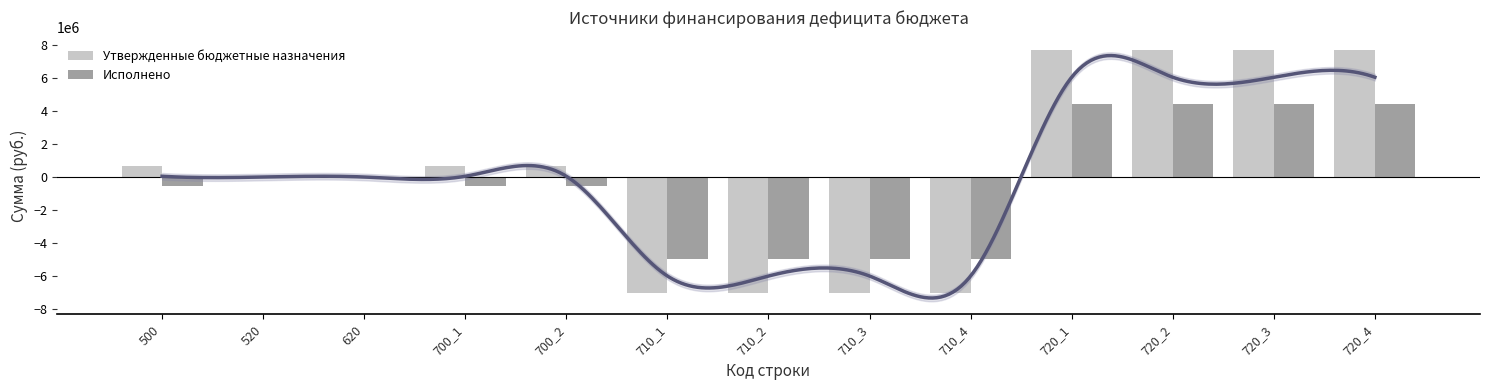

Reading right to left, transcribe all the data shown in this chart.

Утвержденные бюджетные назначения: 720_4=7672248.0	720_3=7672248.0	720_2=7672248.0	720_1=7672248.0	710_4=-7032754.0	710_3=-7032754.0	710_2=-7032754.0	710_1=-7032754.0	700_2=639494.0	700_1=639494.0	620=0.0	520=0.0	500=639494.0
Исполнено: 720_4=4397694.2	720_3=4397694.2	720_2=4397694.2	720_1=4397694.2	710_4=-4945991.5	710_3=-4945991.5	710_2=-4945991.5	710_1=-4945991.5	700_2=-548297.3	700_1=-548297.3	620=0.0	520=0.0	500=-548297.3